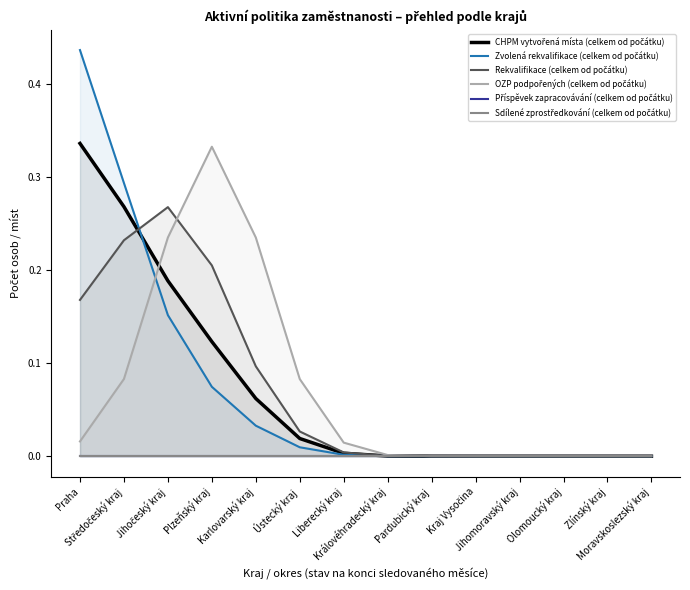

What is the difference between the maximum and minimum values in the Rekvalifikace (celkem od počátku) series?

0.3